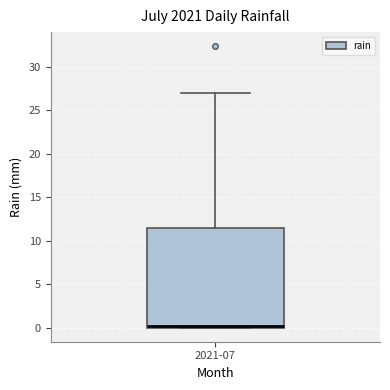

Read this box plot against the y-axis: the position of the median line, the range covered by the box, and the ends of both whiskers. The values are not printed on the chart, so give them approximately, as read against the axis.

median 0.0 (just above the box's lower edge), box 0.0 to 11.5, whiskers 0.0 to 27.0